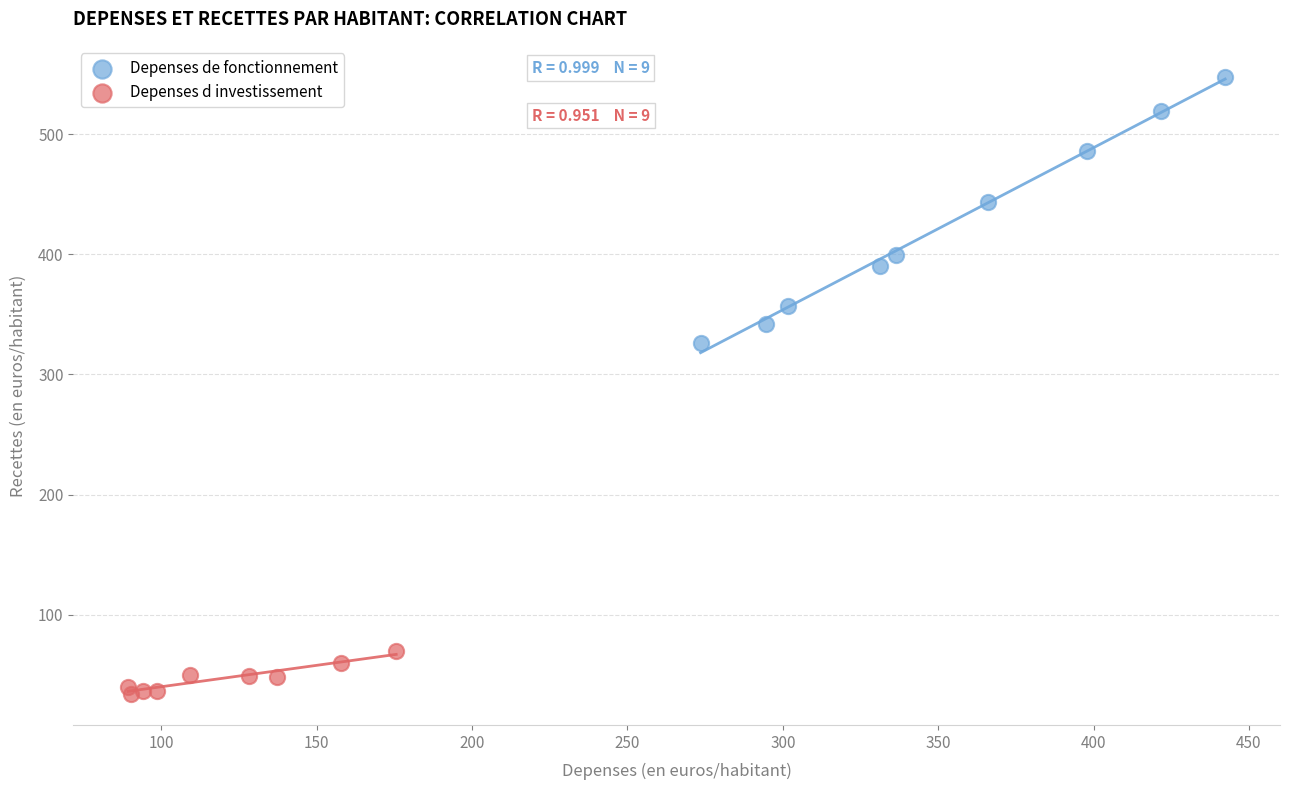

Which series contains the lowest Y value?

Depenses d investissement